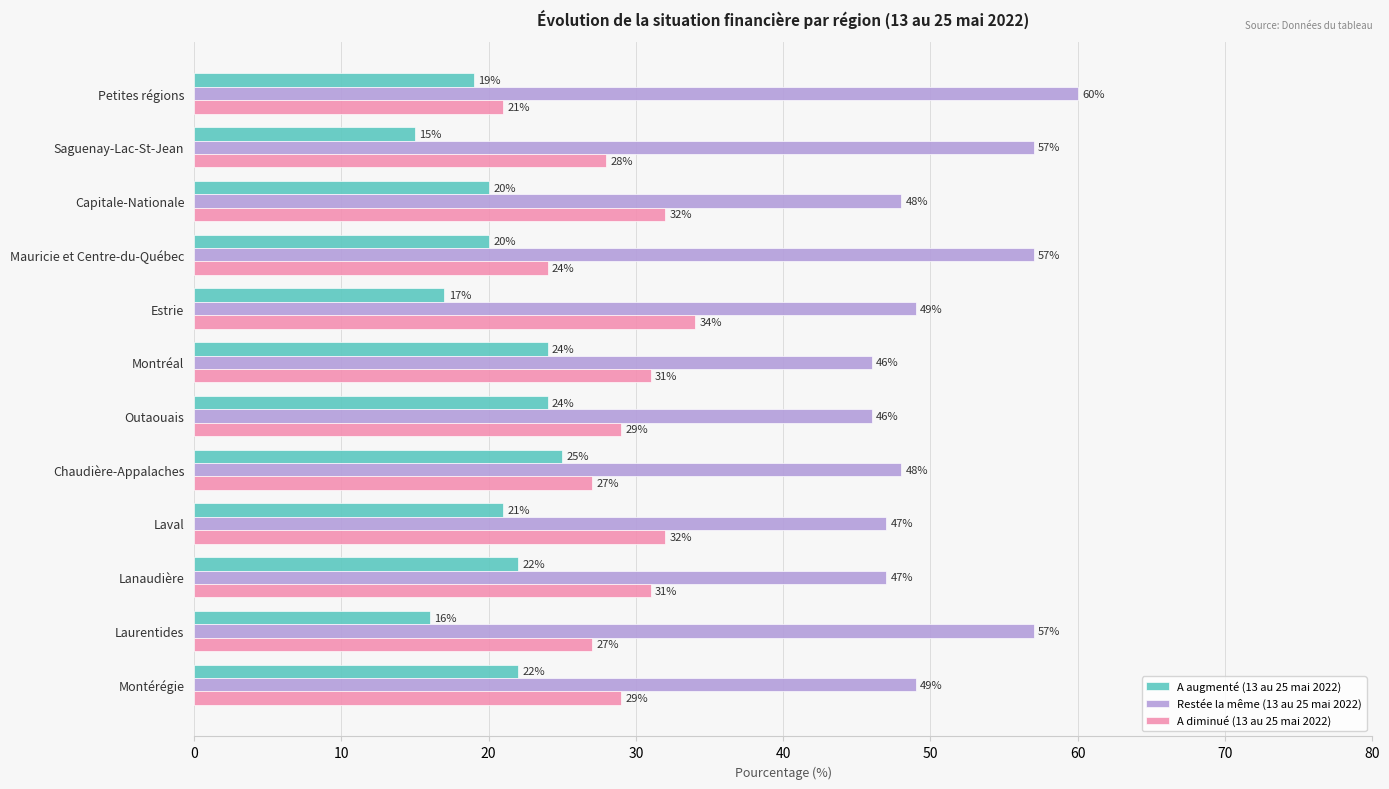

What is the total value across all series at Chaudière-Appalaches?

100